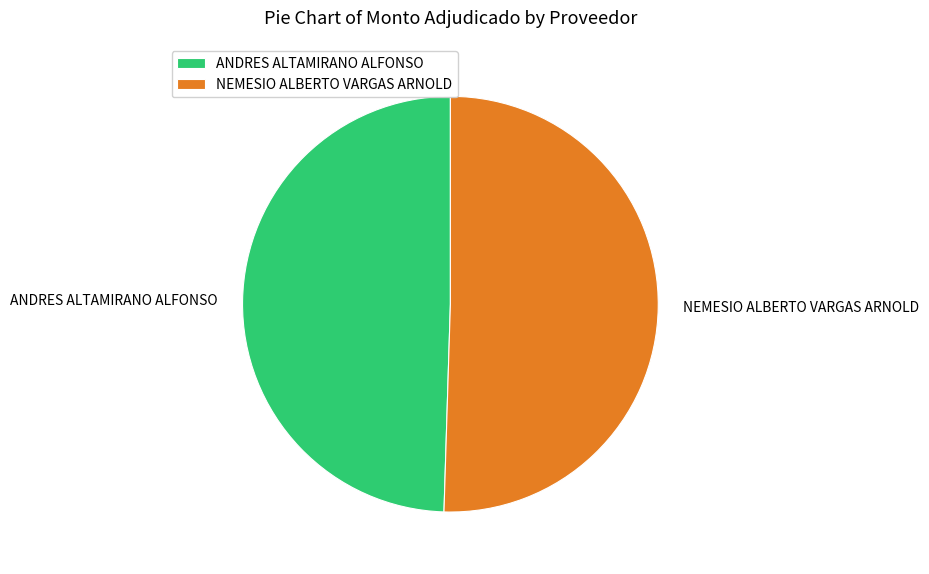

Which slice is the smallest?

ANDRES ALTAMIRANO ALFONSO